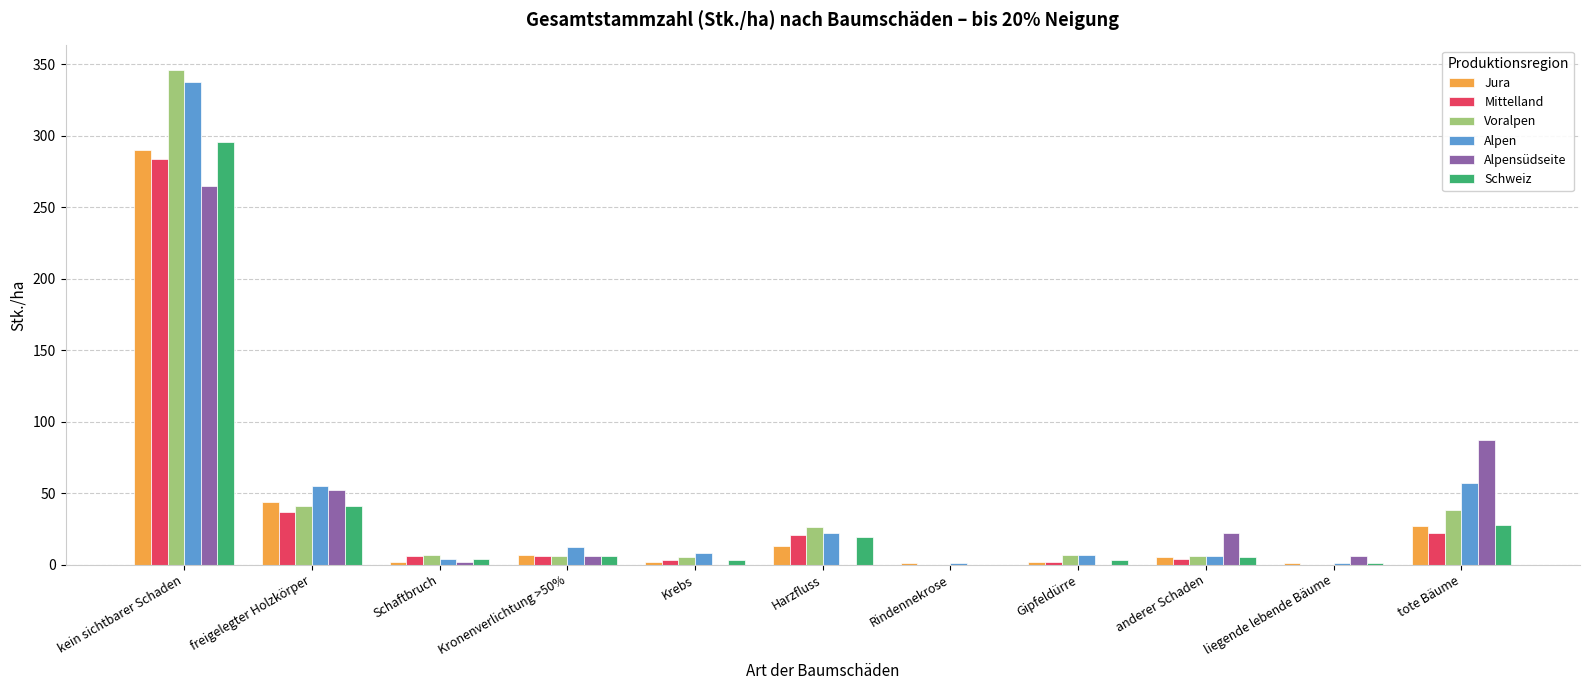

At which label is Jura closest to 145?

freigelegter Holzkörper